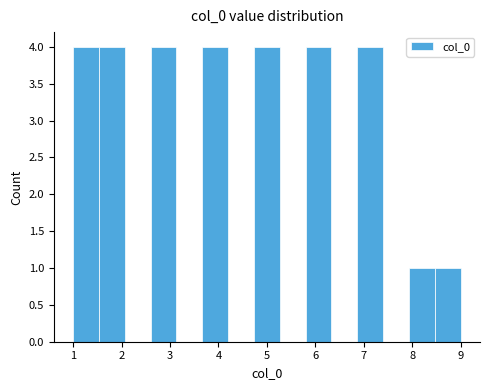

Reading left to right, transcribe this chart: for each bar, give the range it covers on the x-axis and its height. Neither the bar edges nor the heights are printed on the chart, so give them approximately, as read against the axes.

1.0 to 1.5: 4
1.5 to 2.1: 4
2.1 to 2.6: 0
2.6 to 3.1: 4
3.1 to 3.7: 0
3.7 to 4.2: 4
4.2 to 4.7: 0
4.7 to 5.3: 4
5.3 to 5.8: 0
5.8 to 6.3: 4
6.3 to 6.9: 0
6.9 to 7.4: 4
7.4 to 7.9: 0
7.9 to 8.5: 1
8.5 to 9.0: 1